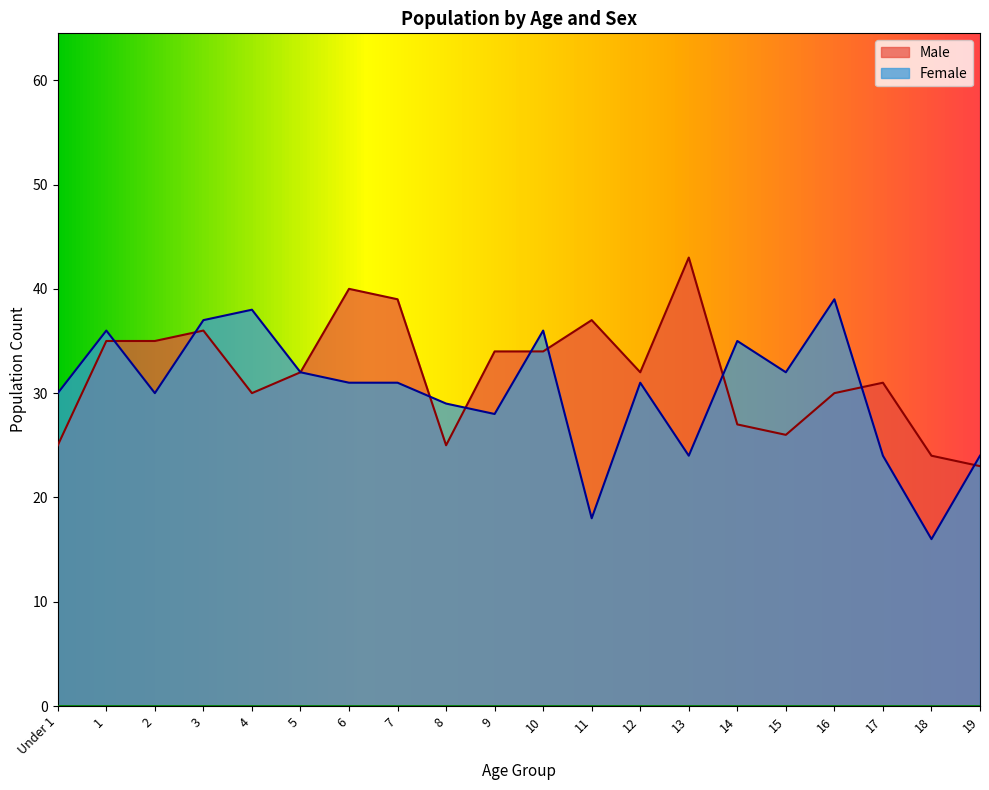

Which series changed the most between 5 and 13?

Male